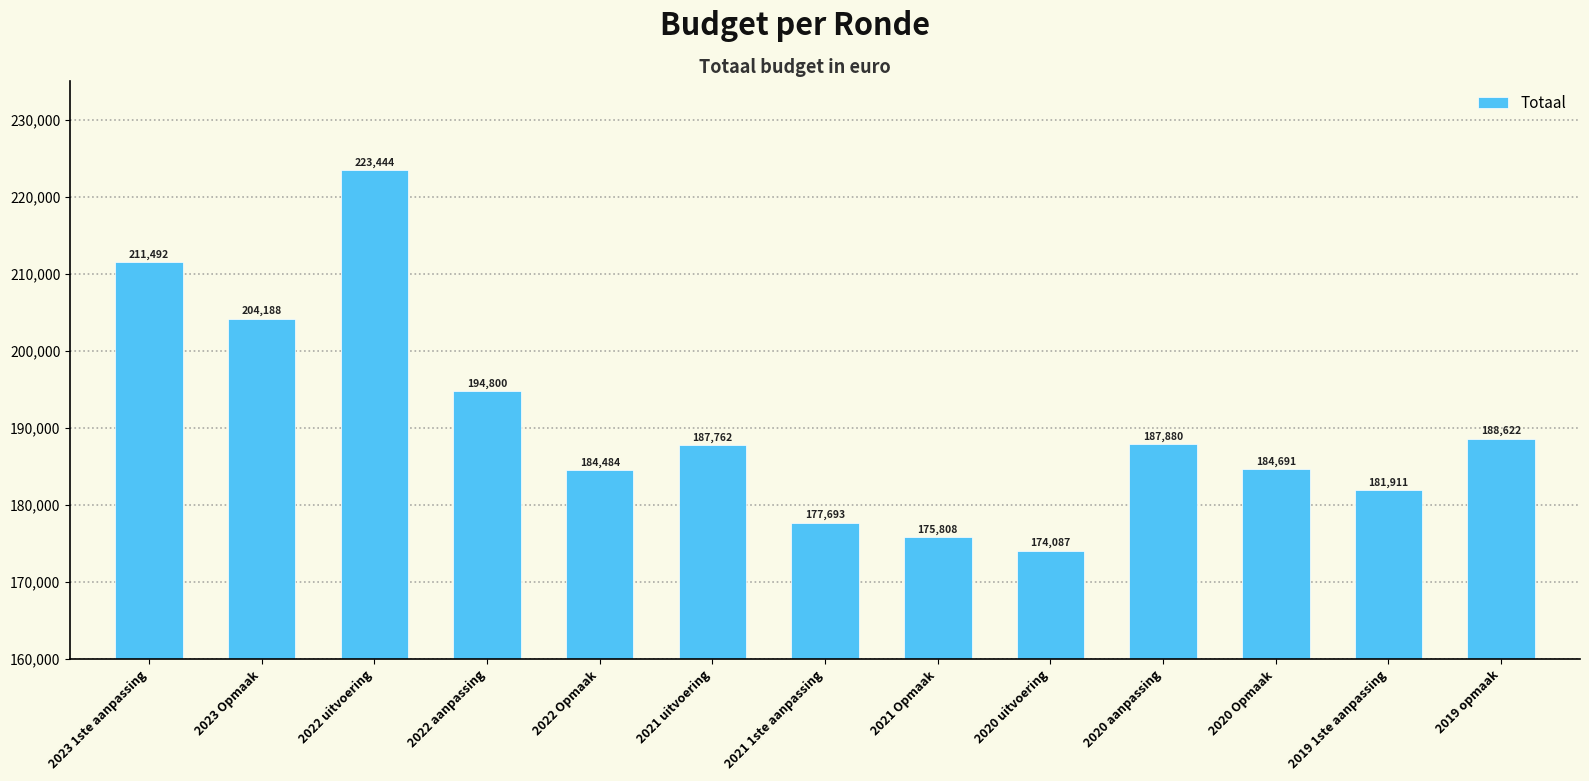

What is the difference between the maximum and second lowest values?

47636